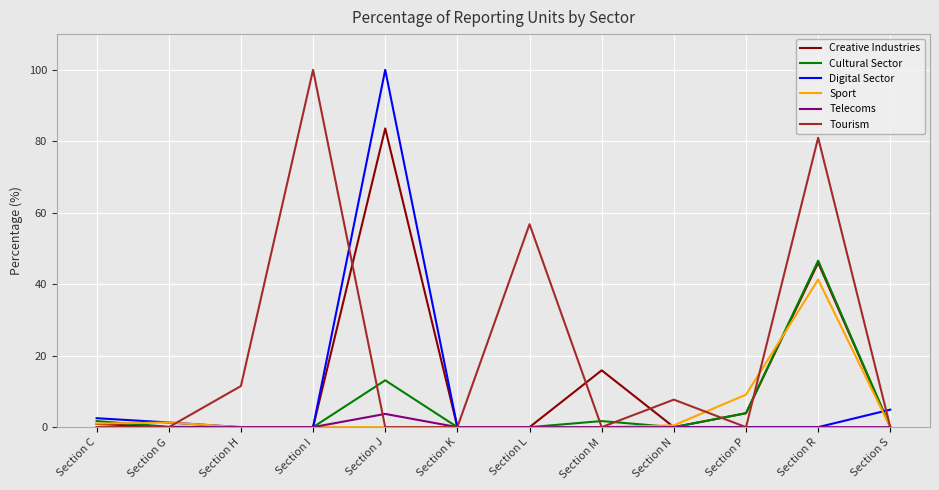

Which series changed the most between Section N and Section R?

Tourism